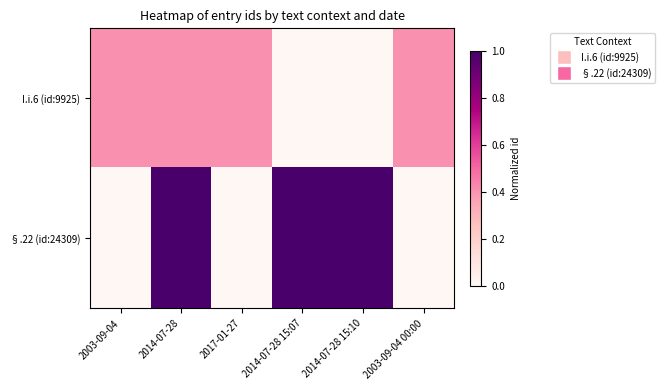

Which has a higher value, 2003-09-04 00:00 or 2014-07-28 15:10?

2003-09-04 00:00